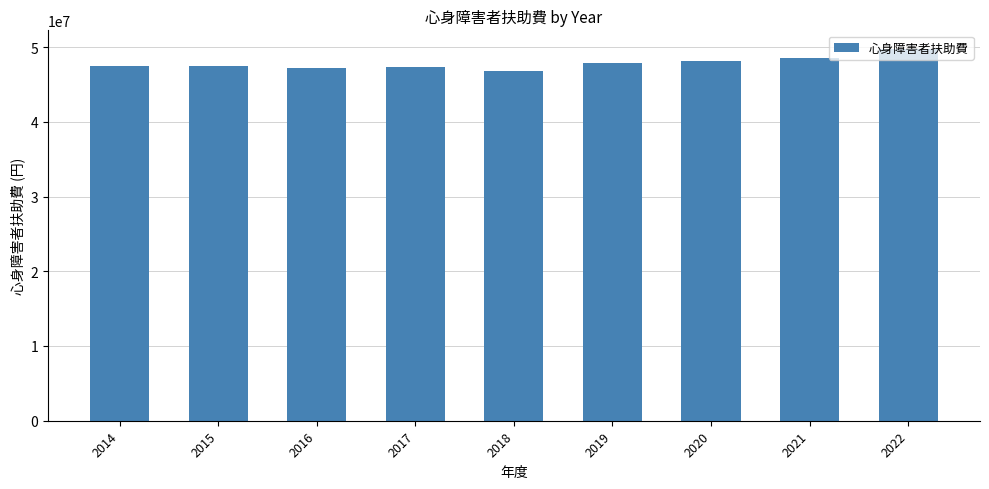

What is the sum of the values at 2021 and 2016?

95807000